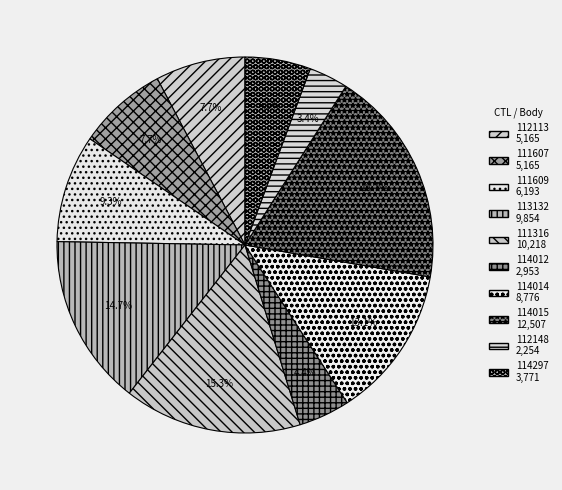

Does any single category account for the majority?

No